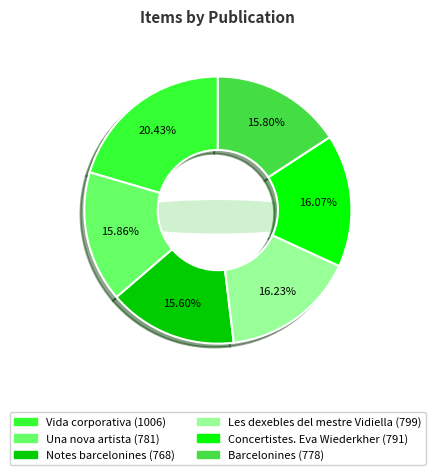

Which category has the biggest portion of the pie?

Vida corporativa (1006)